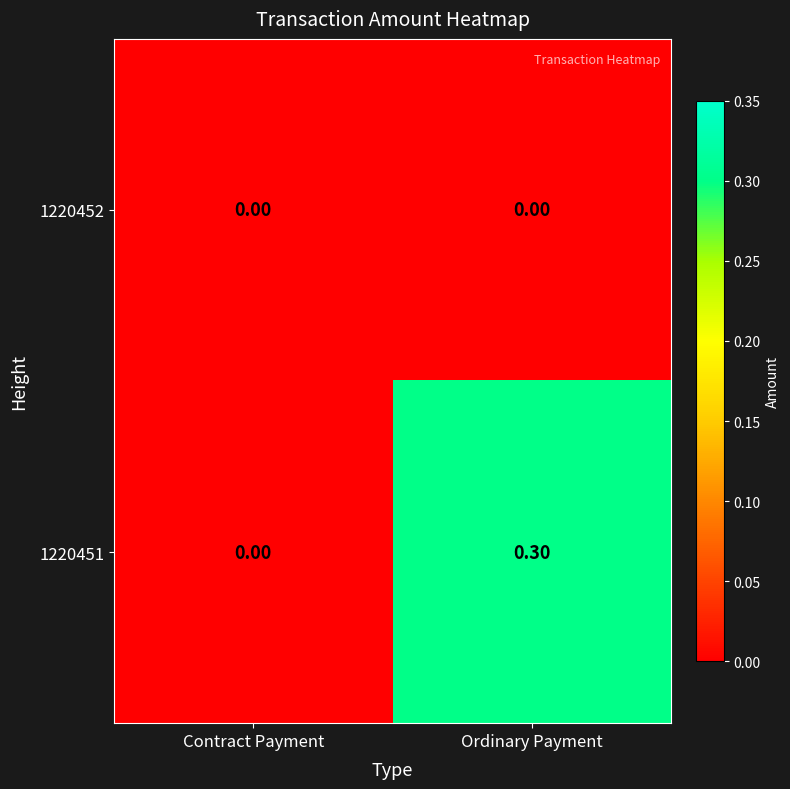

Which series has the largest range (max minus min)?

1220451